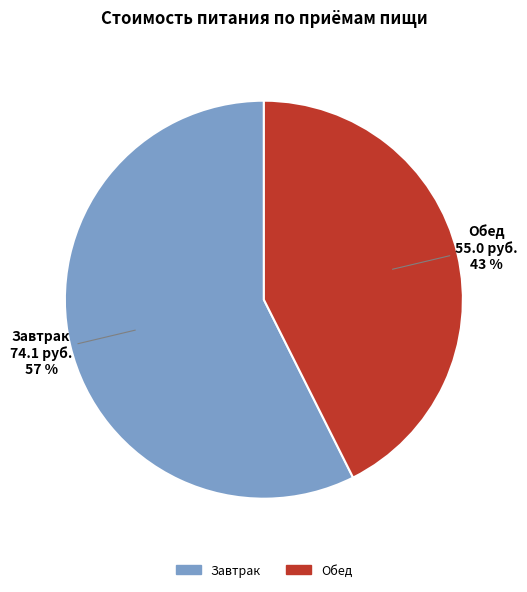

Is it true that Завтрак is 44% of the pie?

False